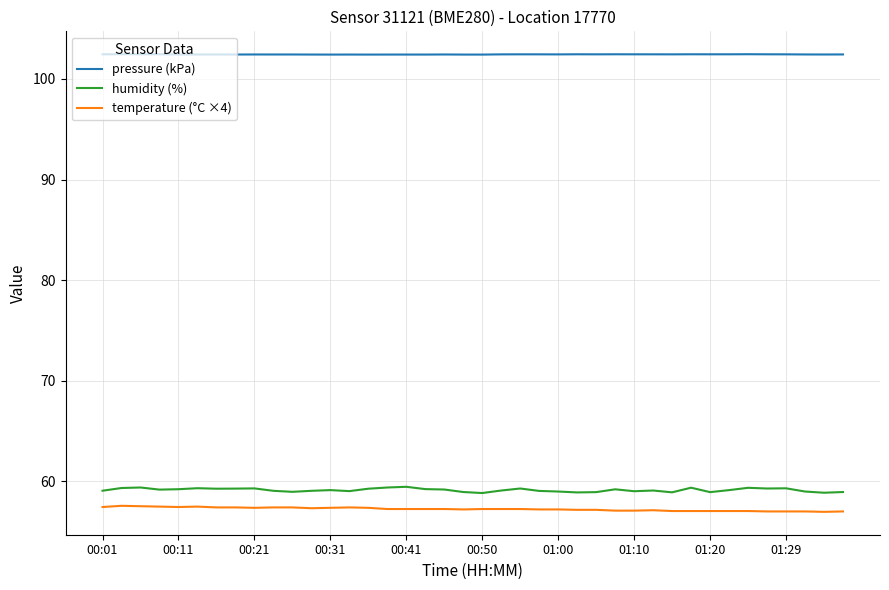

True or false: temperature (°C ×4) and humidity (%) cross at least once.

False